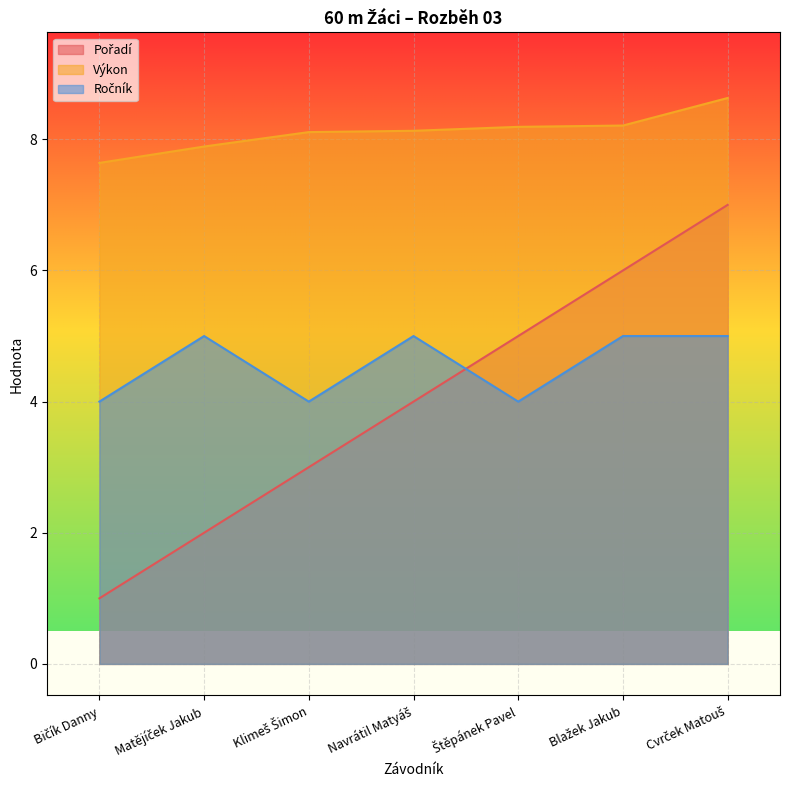

What are all the series names shown in the legend?

Pořadí, Výkon, Ročník